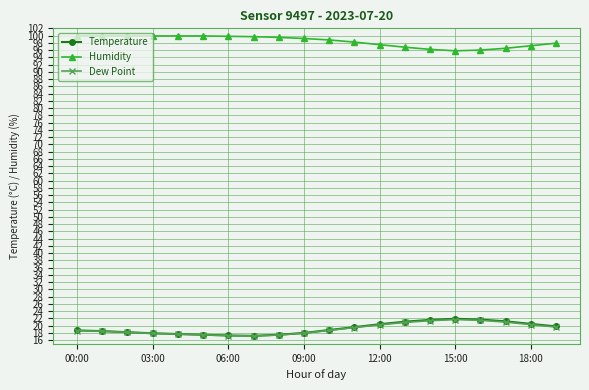

What is the greatest value displayed?

99.9